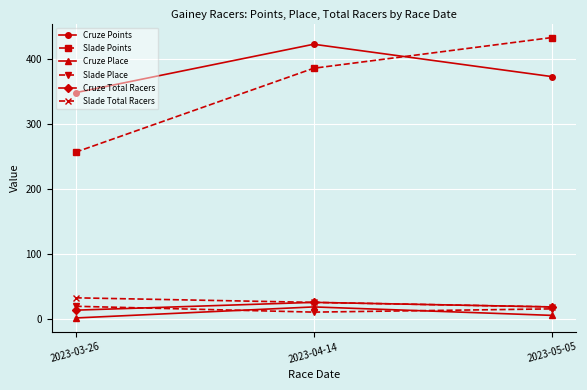

What is the highest value of the Cruze Total Racers series?

26.0